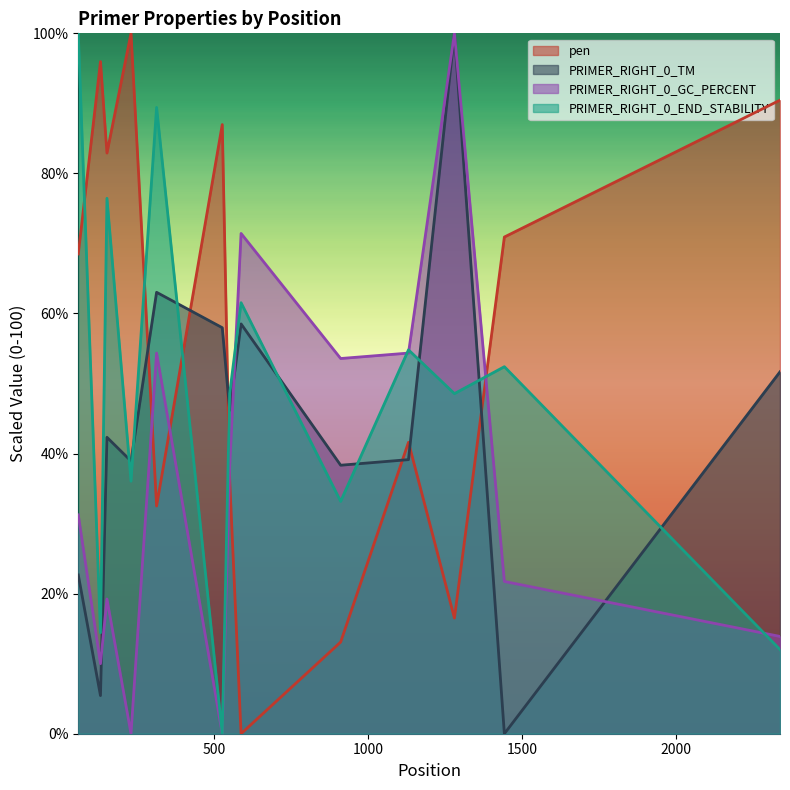

List the series in order of their peak value, highest first.

pen, PRIMER_RIGHT_0_TM, PRIMER_RIGHT_0_GC_PERCENT, PRIMER_RIGHT_0_END_STABILITY